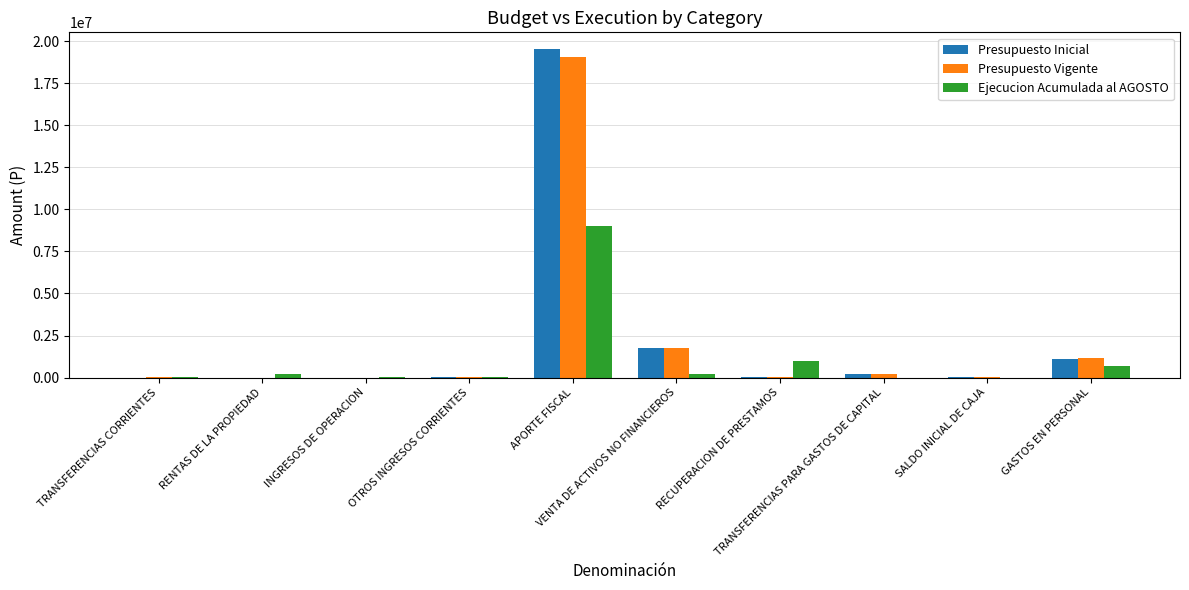

What is the spread (max minus min) of values at APORTE FISCAL?

10539238